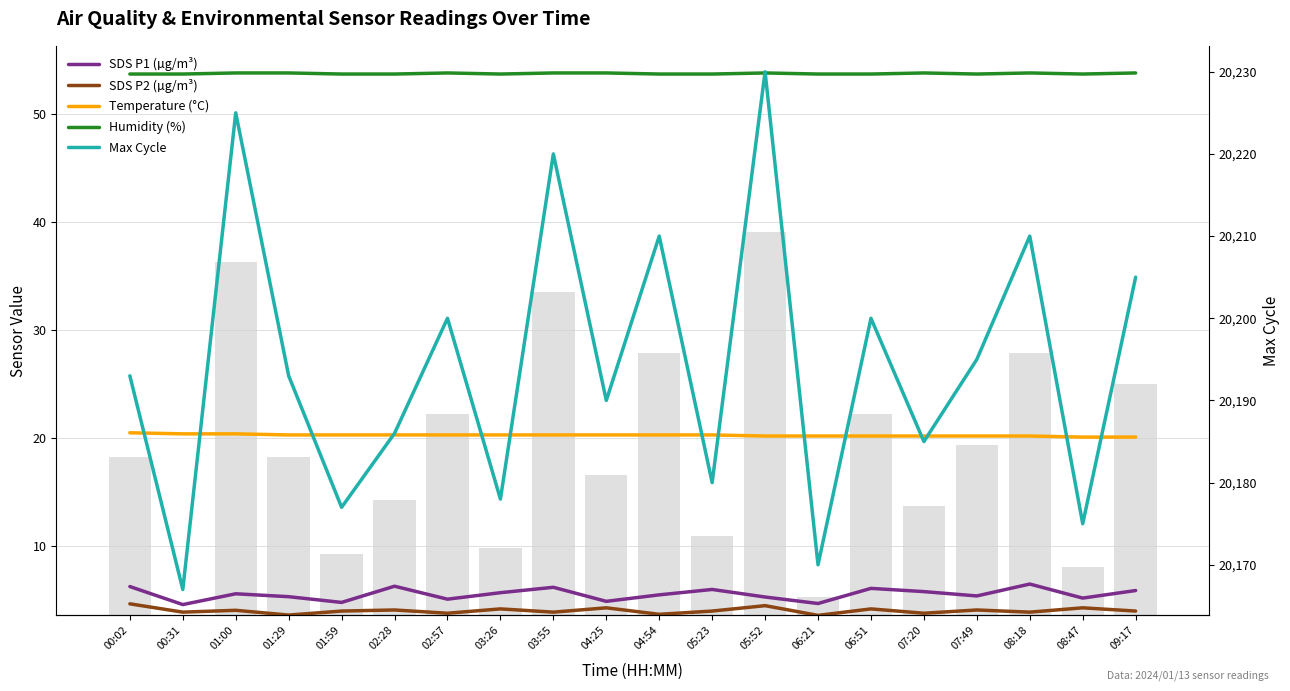

What is the total value across all series at 02:28?

20270.4